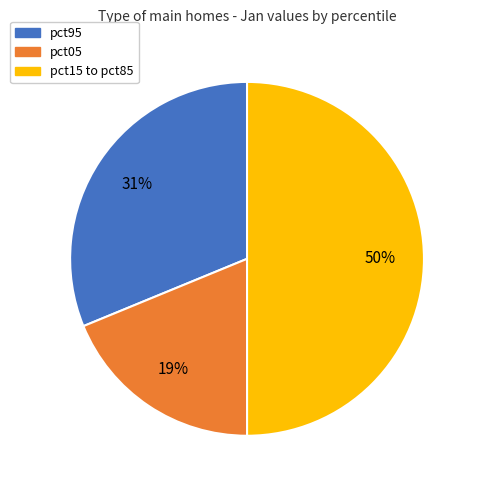

Combined, do pct15 to pct85 and pct95 account for over 50%?

Yes